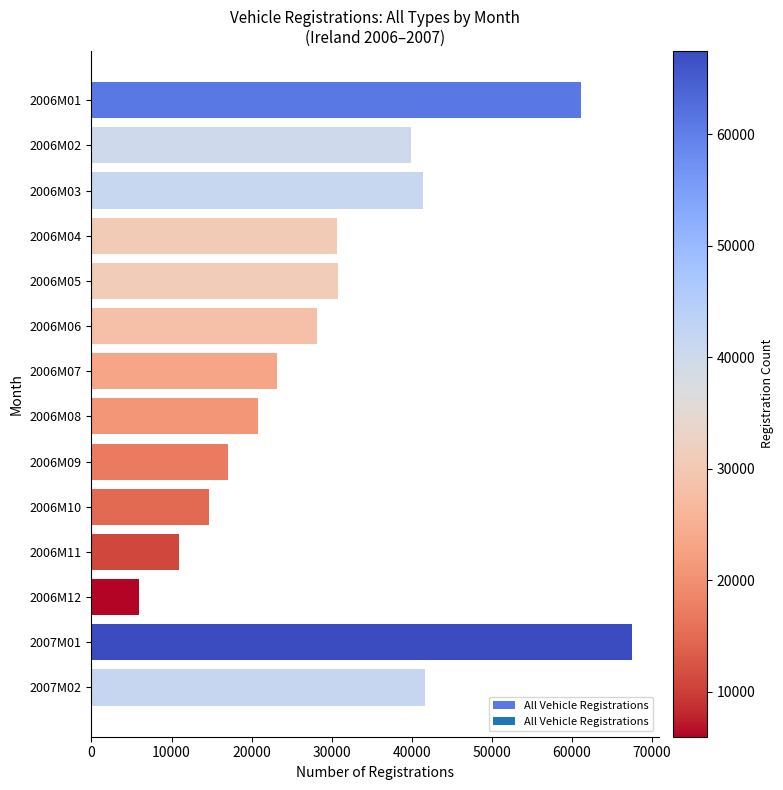

What is the greatest value displayed?

67480